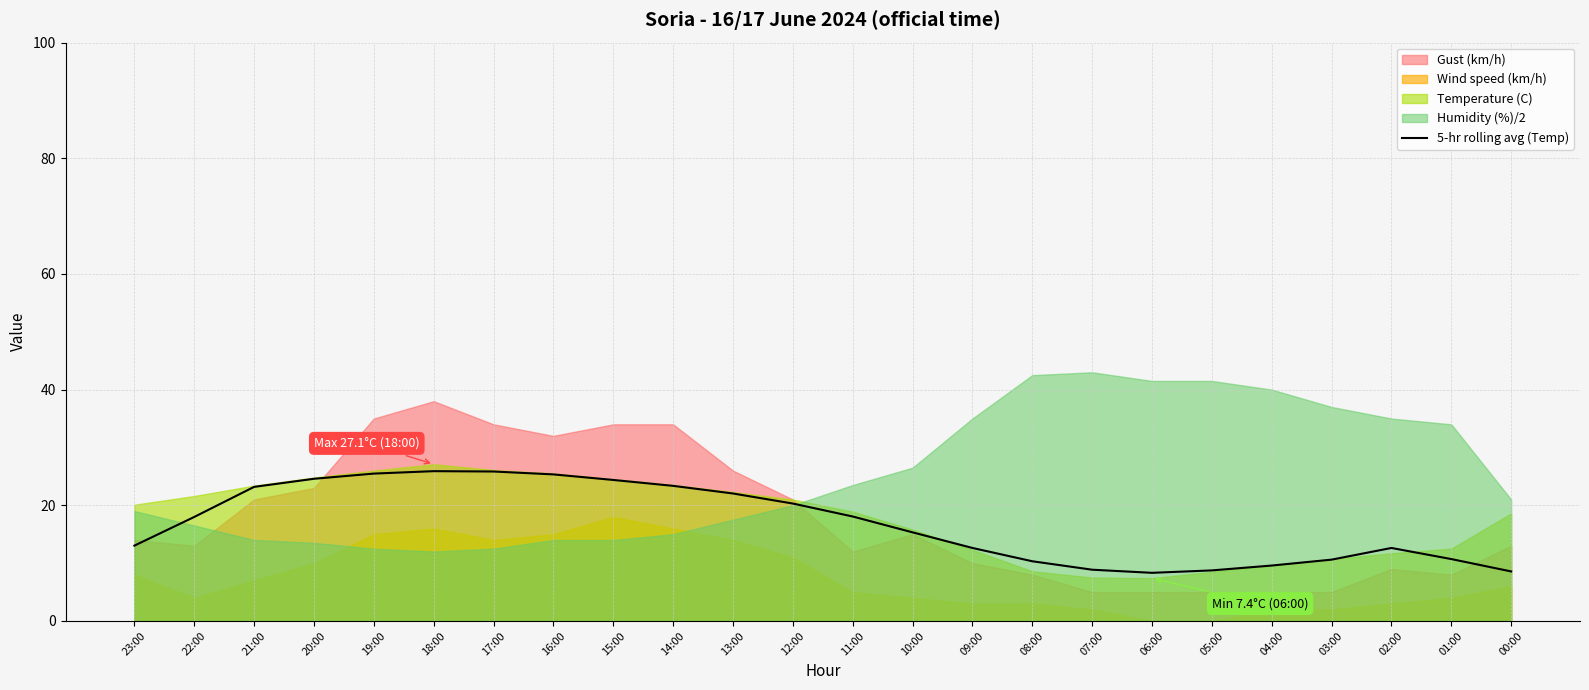

How many interior local peaks (higher than both neighbors) does the data have?

2